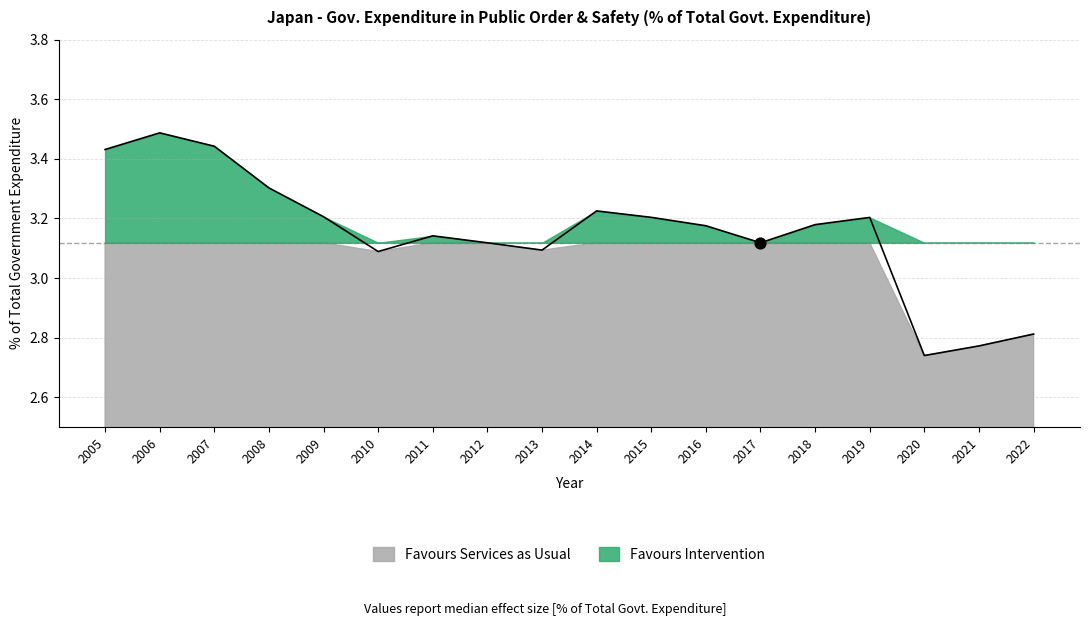

Approximately how many times larger is the value at 2006 compared to 2019?

1.1